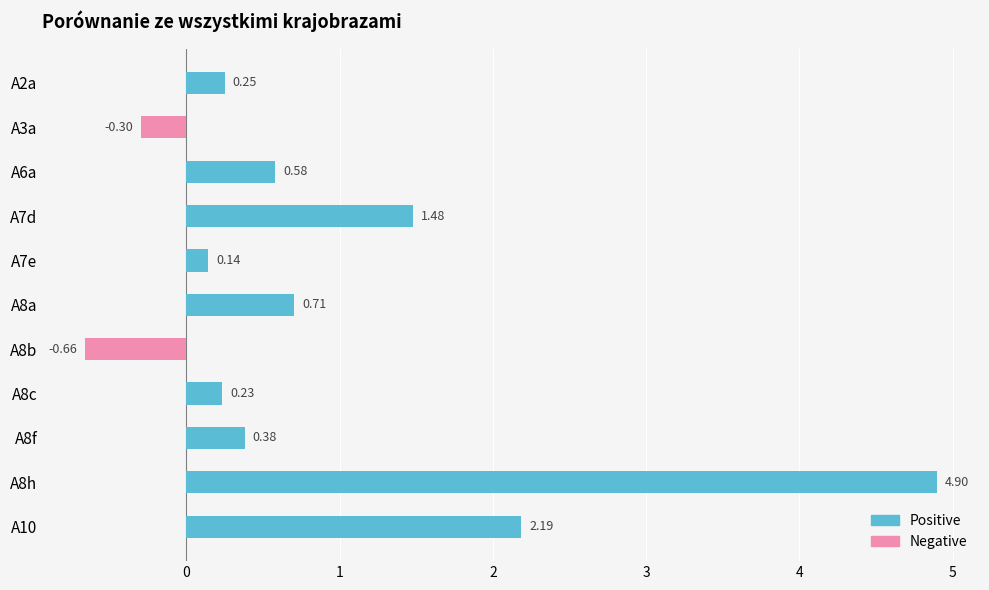

At which category does the chart reach its minimum across all series?

A8b